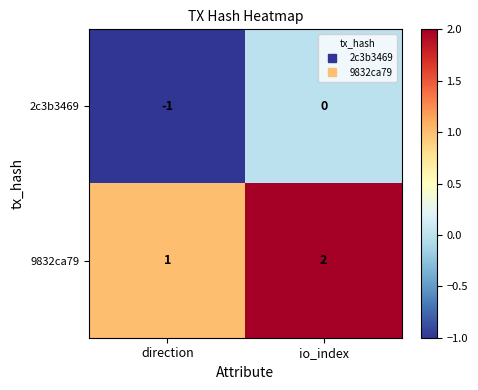

What is the smallest value displayed?

-1